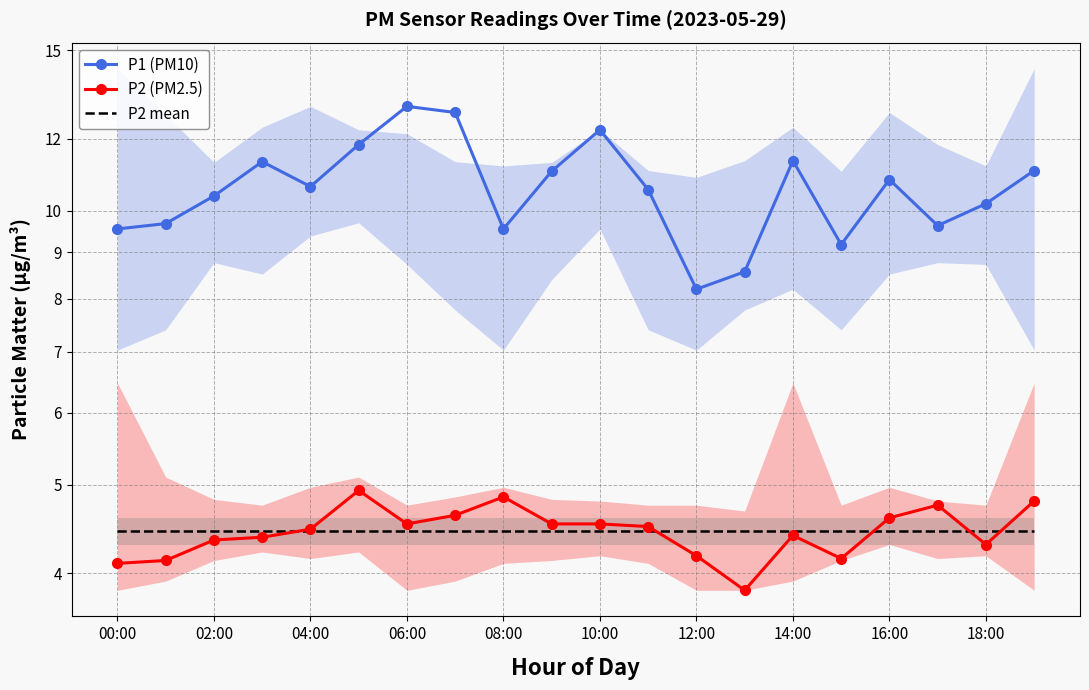

List the series in order of their peak value, lowest first.

P2 mean, P2 (PM2.5), P1 (PM10)